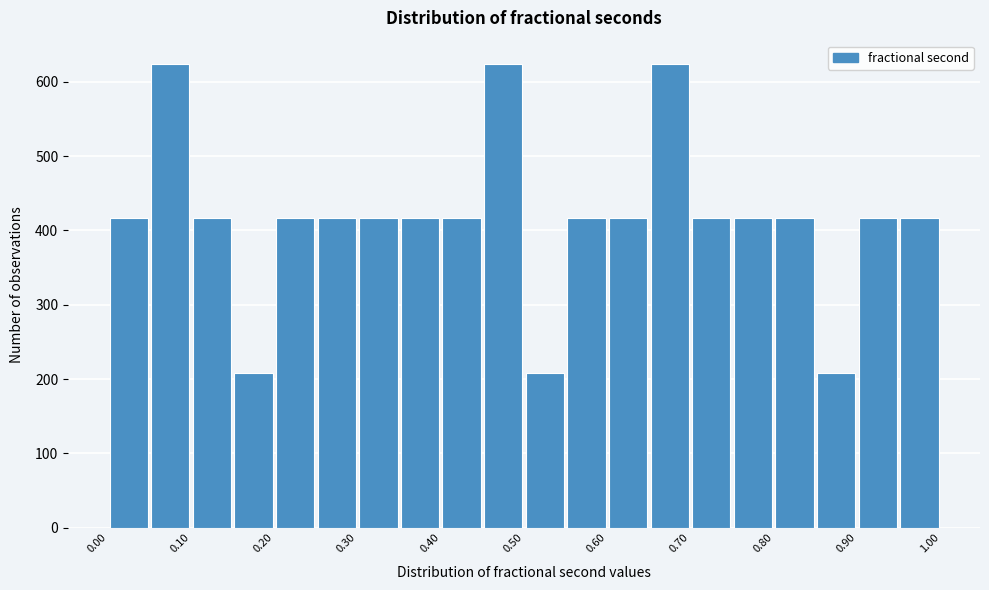

How tall is the bar that spans 0.80 to 0.85 on the x-axis? The values are not printed on the chart, so give them approximately, as read against the axis.

420